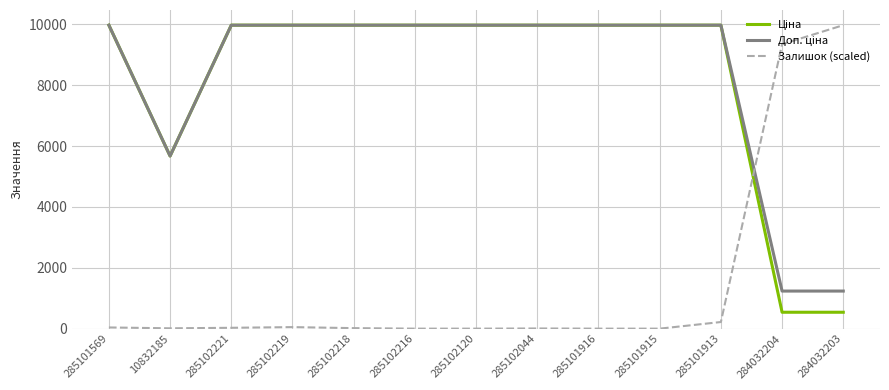

At which label is Залишок (scaled) closest to 4987?

284032204